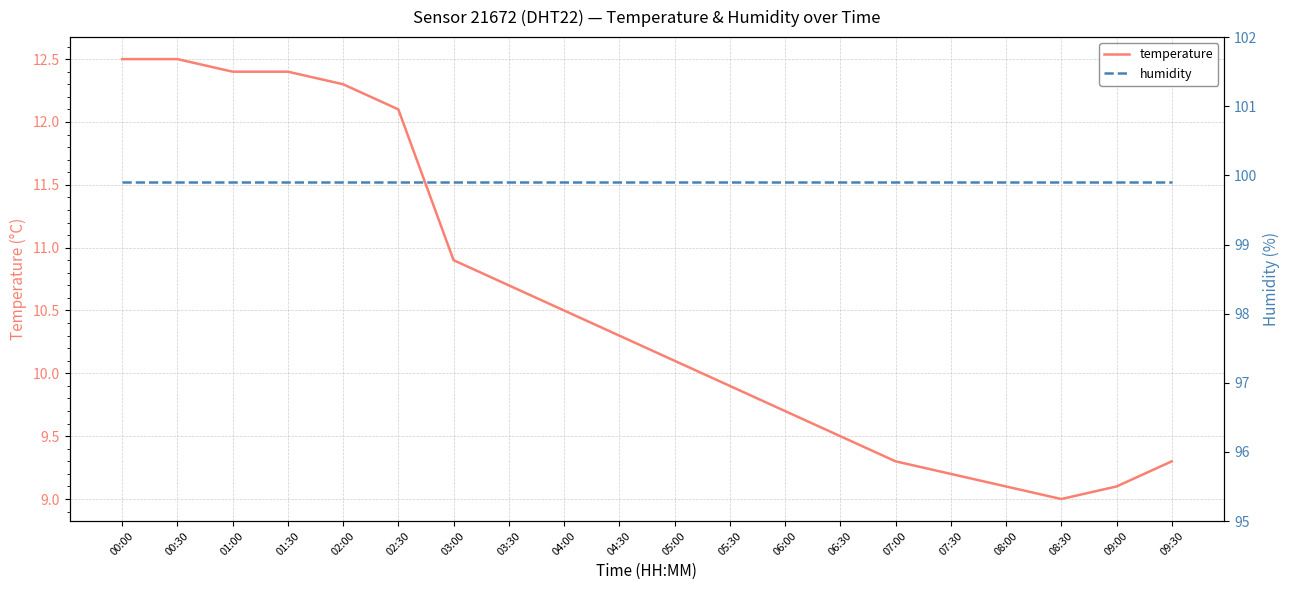

True or false: temperature and humidity cross at least once.

False